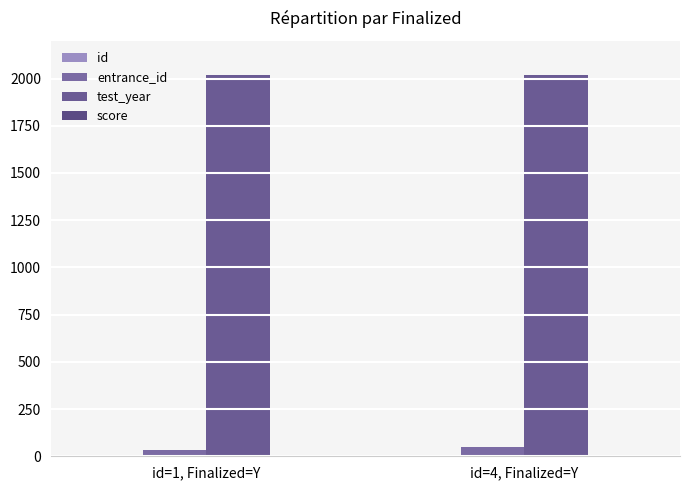

How many data points does each series have?

2